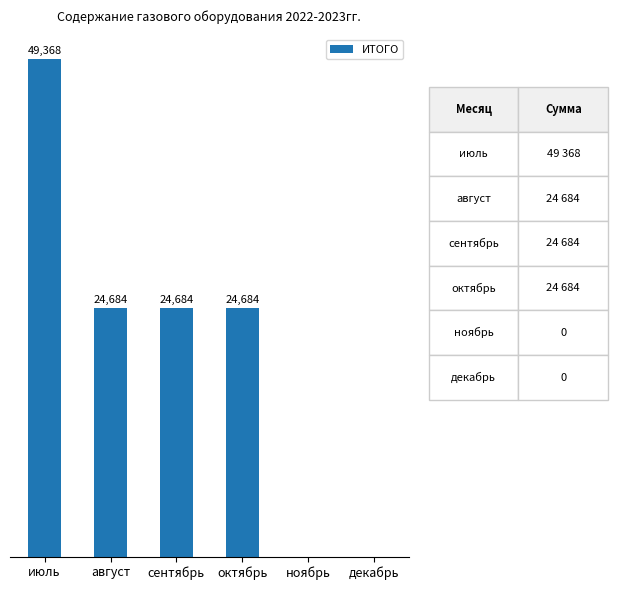

Which has a higher value, ноябрь or август?

август